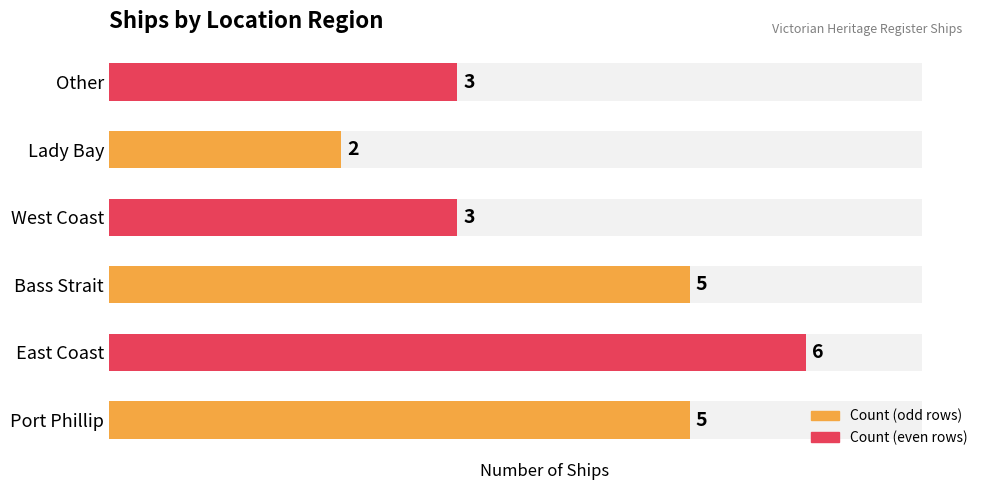

Reading left to right, transcribe all the data shown in this chart.

5	6	5	3	2	3